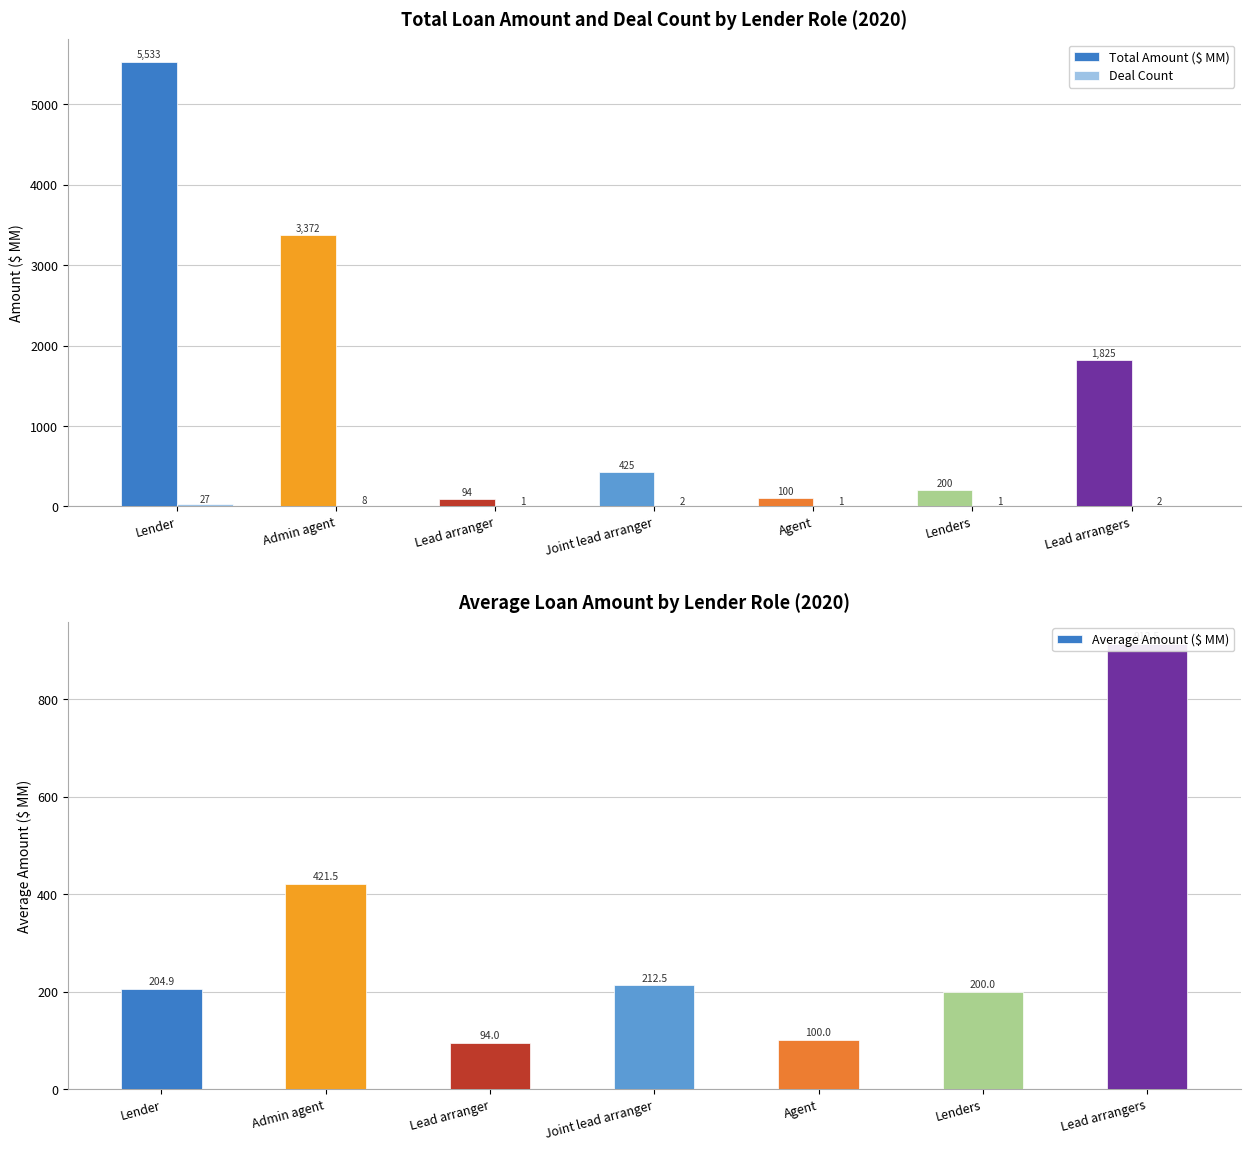

What value does the Total Amount ($ MM) series have at Lead arranger?

94.0